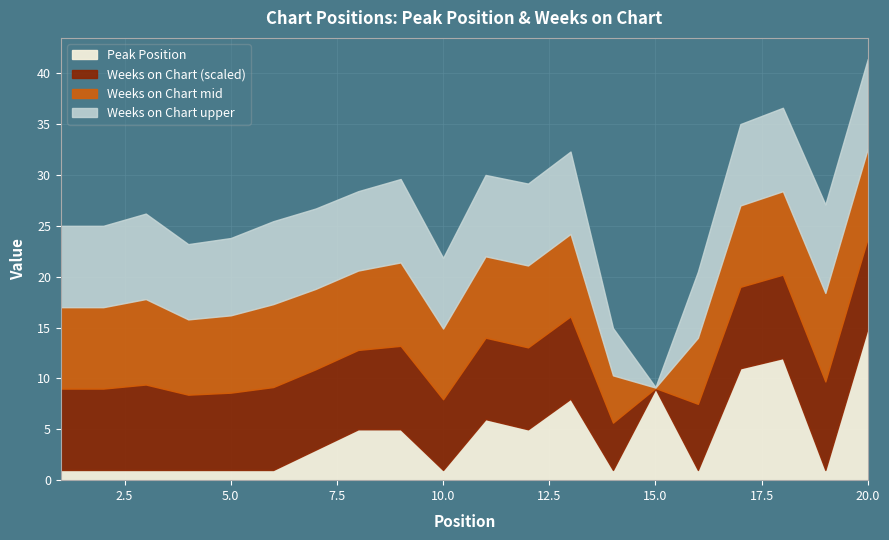

How many lines are shown in the chart?

4